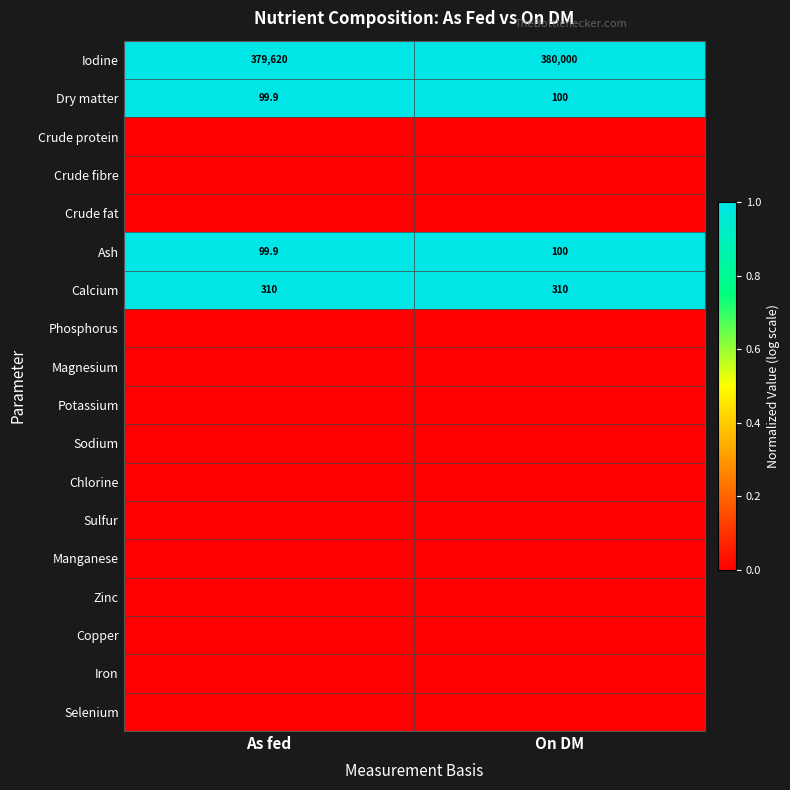

Count the number of categories in the chart.

2